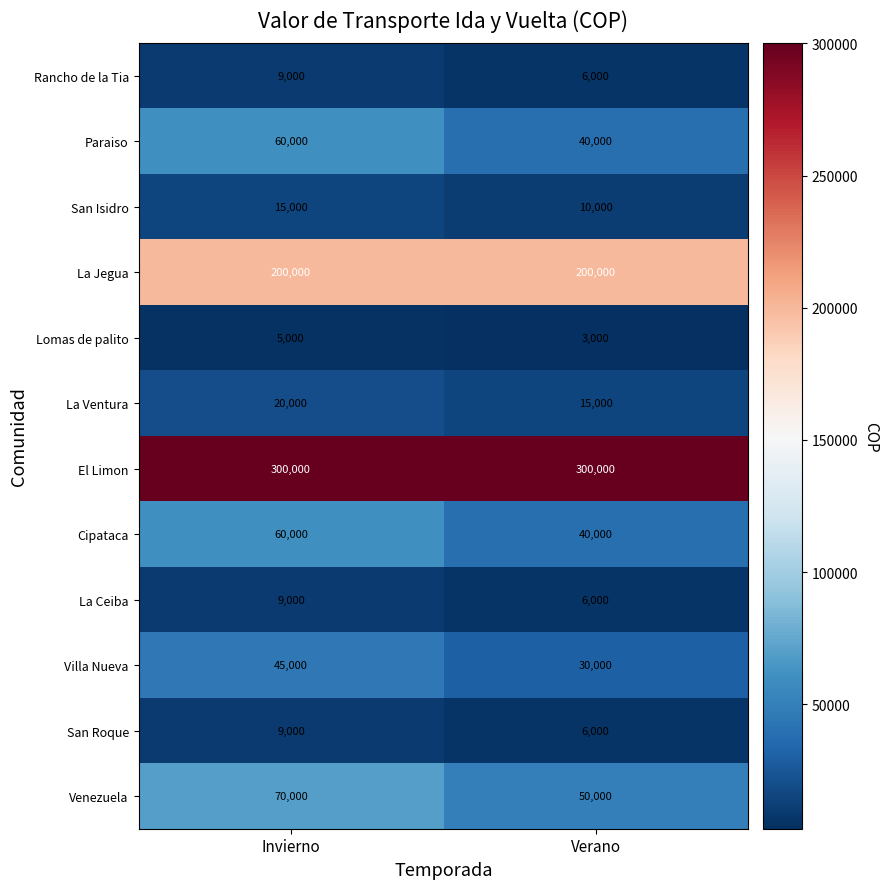

What is the difference between the Lomas de palito values at Verano and Invierno?

2000